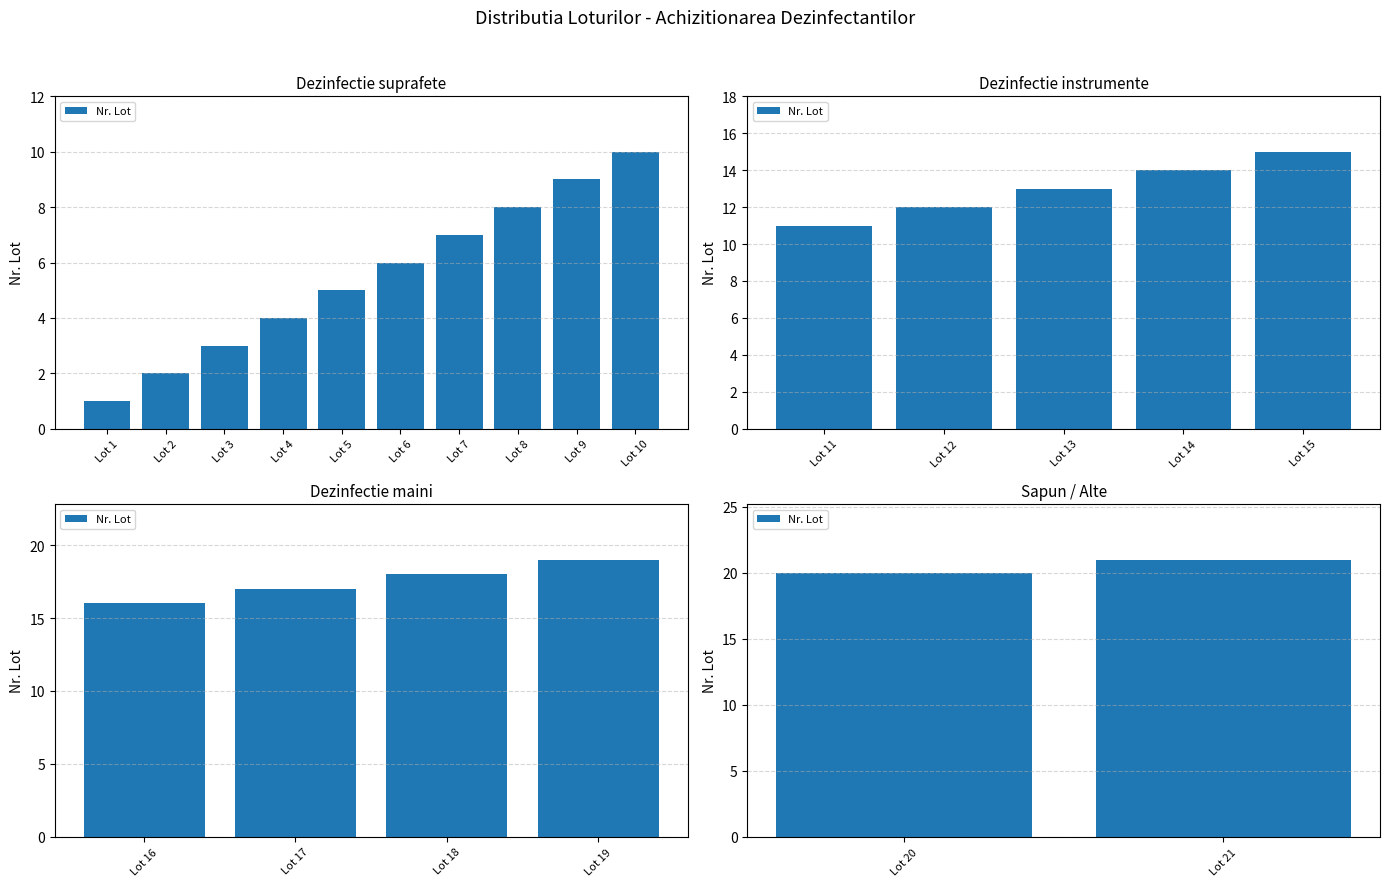

Are the bars grouped side by side (vs. stacked)?

No